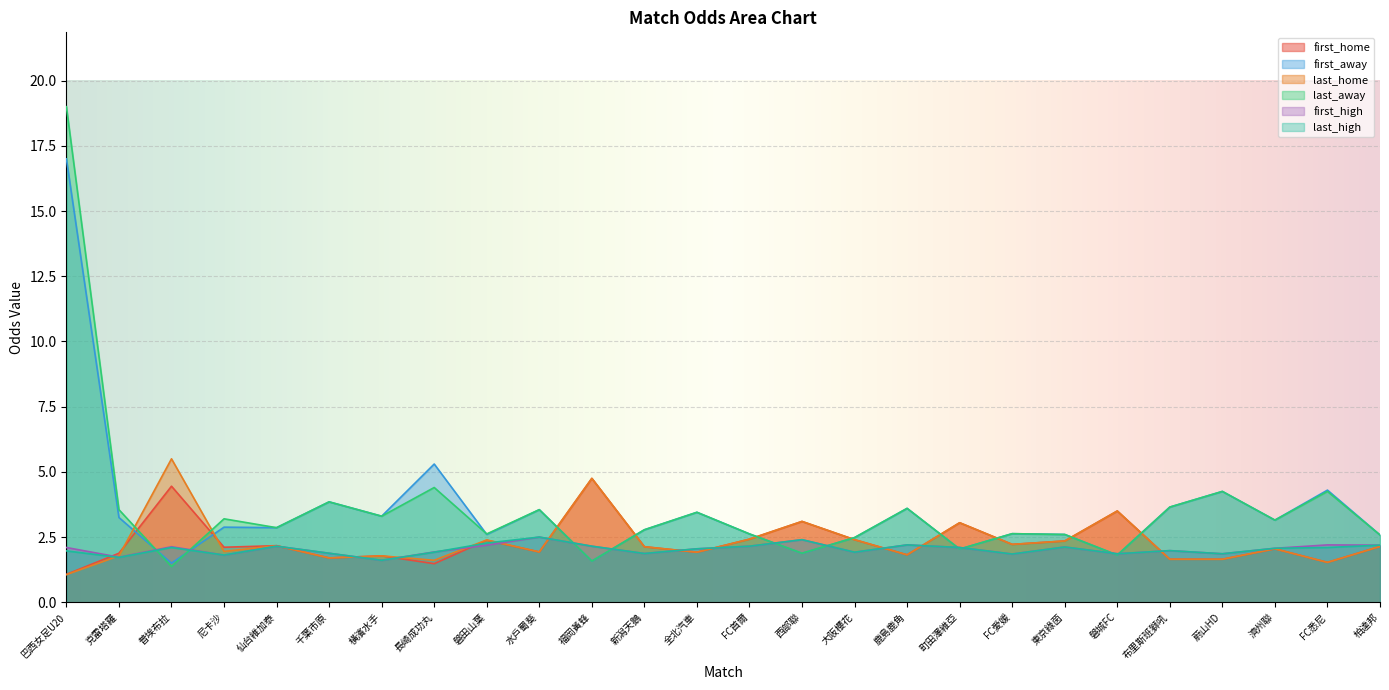

How many lines are shown in the chart?

6